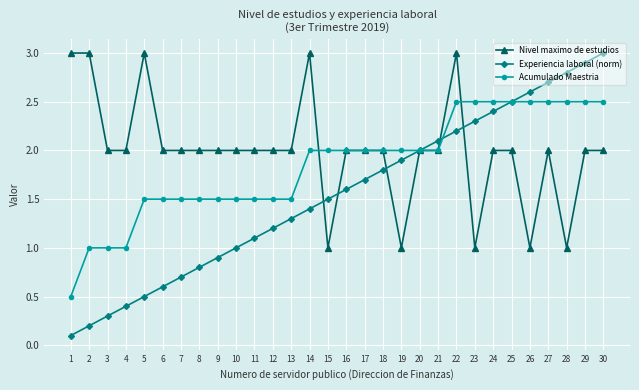

True or false: Nivel maximo de estudios has more than 2 interior local peaks.

True